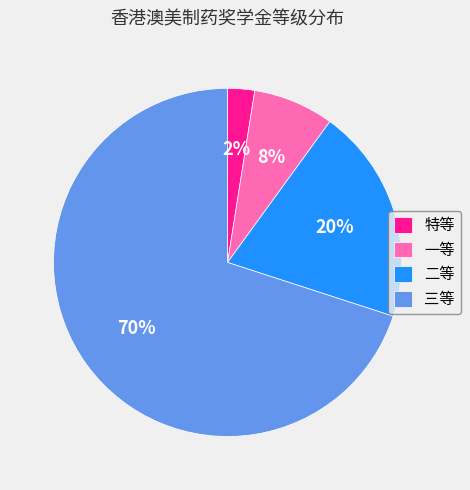

To the nearest percent, what is the average slice percentage?

25%